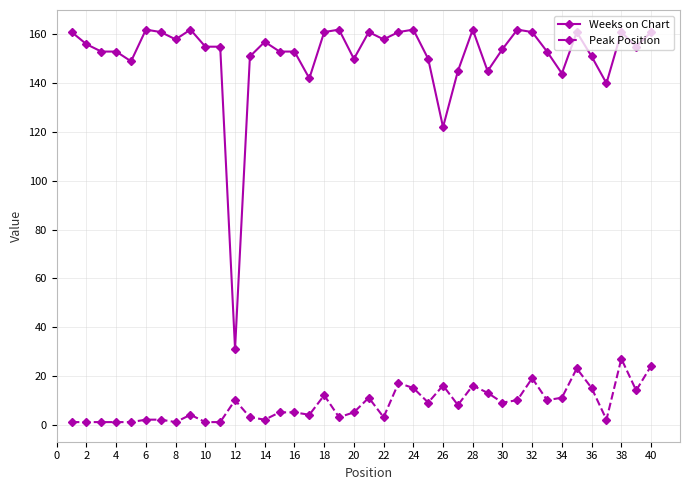

What is the sum of all Peak Position values?

337